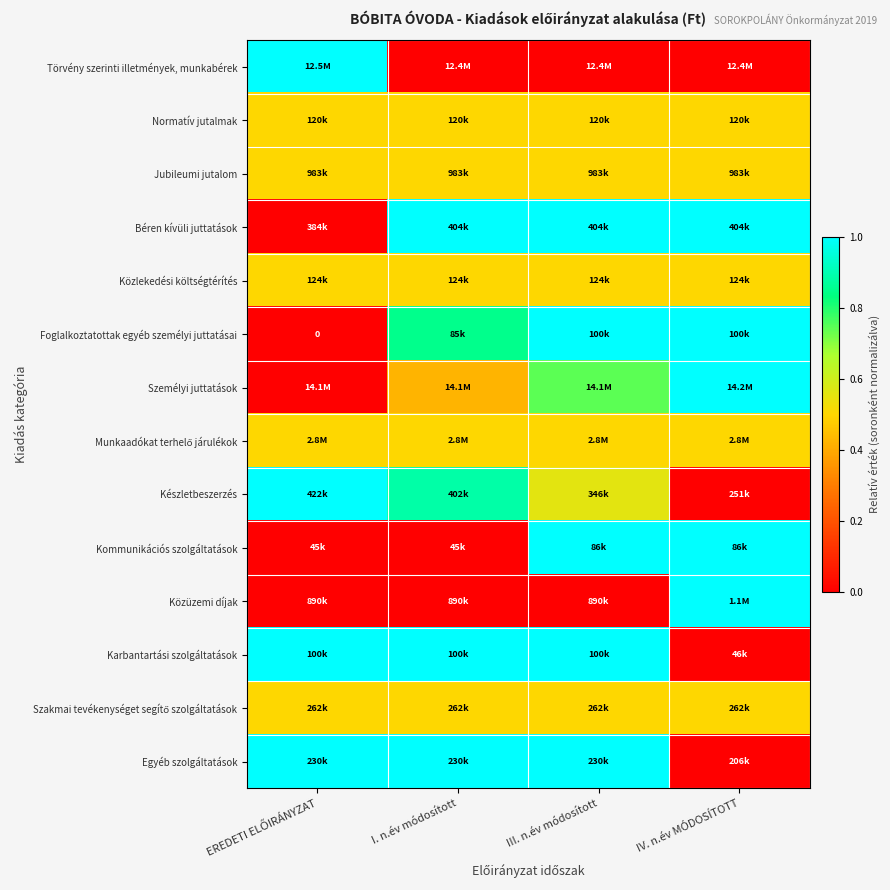

Rank the series at EREDETI ELŐIRÁNYZAT from lowest to highest value.

Béren kívüli juttatások, Foglalkoztatottak egyéb személyi juttatásai, Személyi juttatások, Kommunikációs szolgáltatások, Közüzemi díjak, Normatív jutalmak, Jubileumi jutalom, Közlekedési költségtérítés, Munkaadókat terhelő járulékok, Szakmai tevékenységet segítő szolgáltatások, Törvény szerinti illetmények, munkabérek, Készletbeszerzés, Karbantartási szolgáltatások, Egyéb szolgáltatások